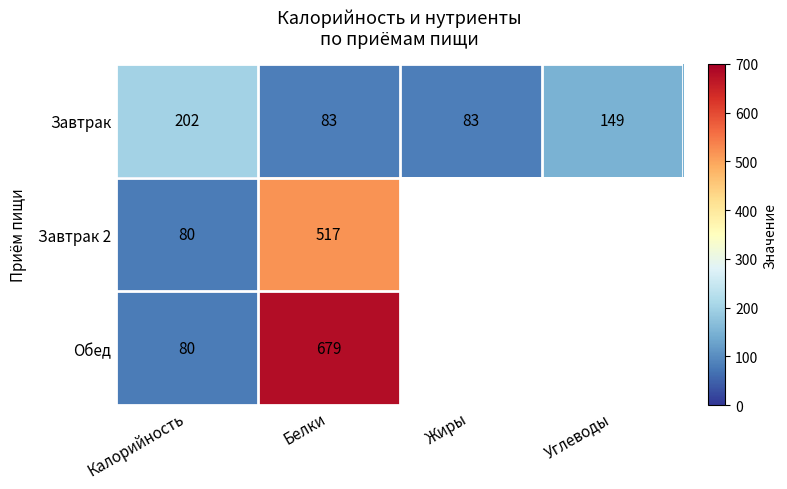

What is the difference between the maximum and minimum values in the Завтрак series?

119